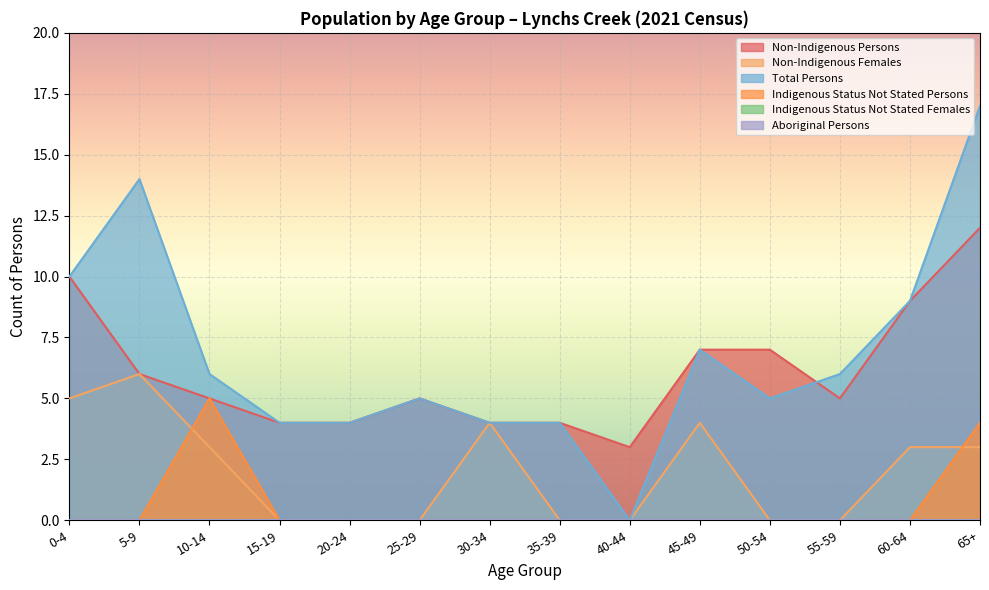

Reading right to left, transcribe all the data shown in this chart.

Non-Indigenous Persons: 65+=12	60-64=9	55-59=5	50-54=7	45-49=7	40-44=3	35-39=4	30-34=4	25-29=5	20-24=4	15-19=4	10-14=5	5-9=6	0-4=10
Non-Indigenous Females: 65+=3	60-64=3	55-59=0	50-54=0	45-49=4	40-44=0	35-39=0	30-34=4	25-29=0	20-24=0	15-19=0	10-14=3	5-9=6	0-4=5
Total Persons: 65+=17	60-64=9	55-59=6	50-54=5	45-49=7	40-44=0	35-39=4	30-34=4	25-29=5	20-24=4	15-19=4	10-14=6	5-9=14	0-4=10
Indigenous Status Not Stated Persons: 65+=4	60-64=0	55-59=0	50-54=0	45-49=0	40-44=0	35-39=0	30-34=0	25-29=0	20-24=0	15-19=0	10-14=5	5-9=0	0-4=0